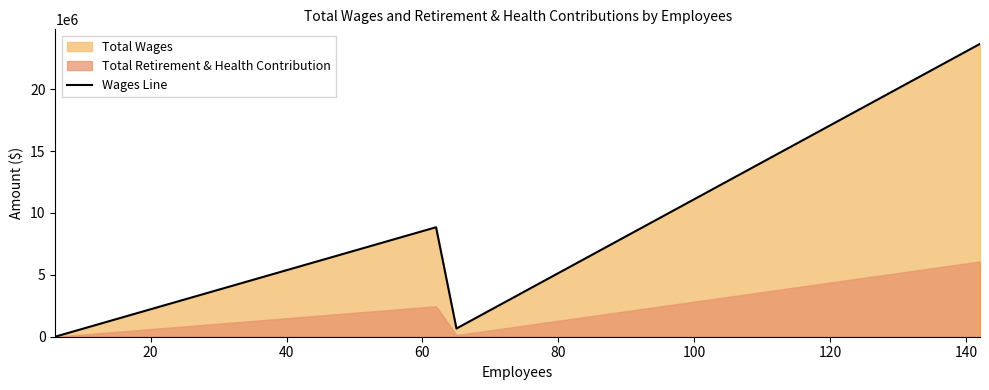

How many interior local valleys does the Wages Line series have?

1